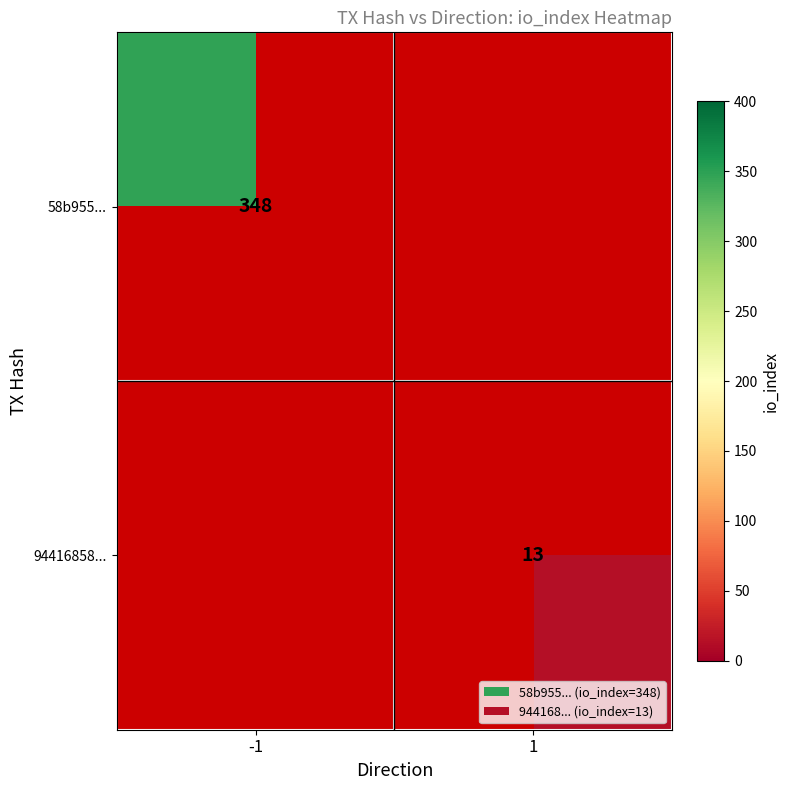

The value of 58b955... at -1 is 348. True or false?

True